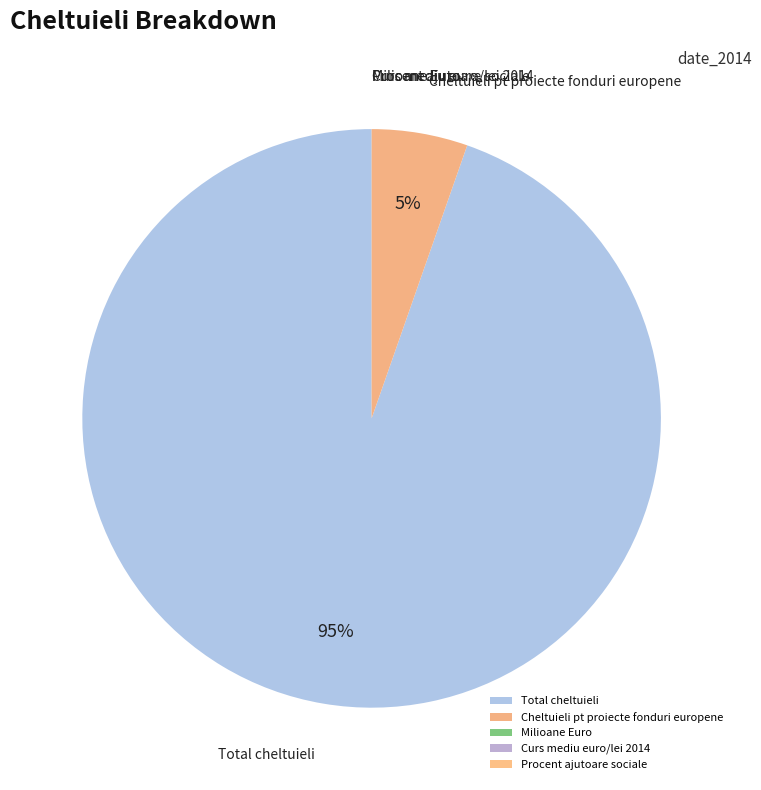

Which category has the biggest portion of the pie?

Total cheltuieli